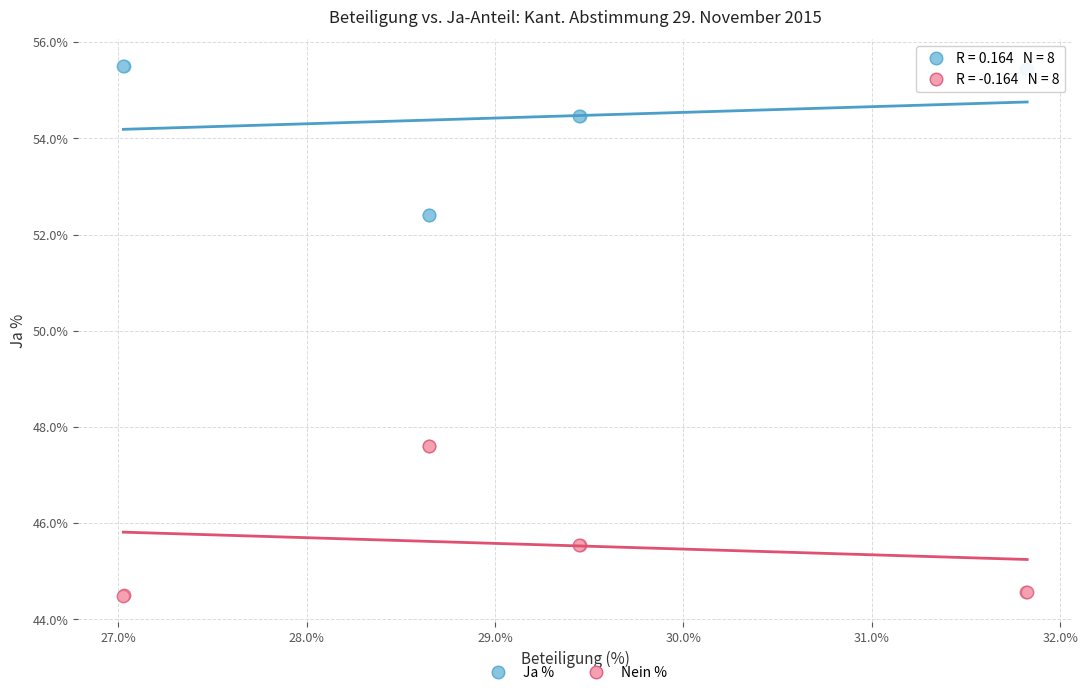

Which series reaches the minimum Y coordinate?

Nein %